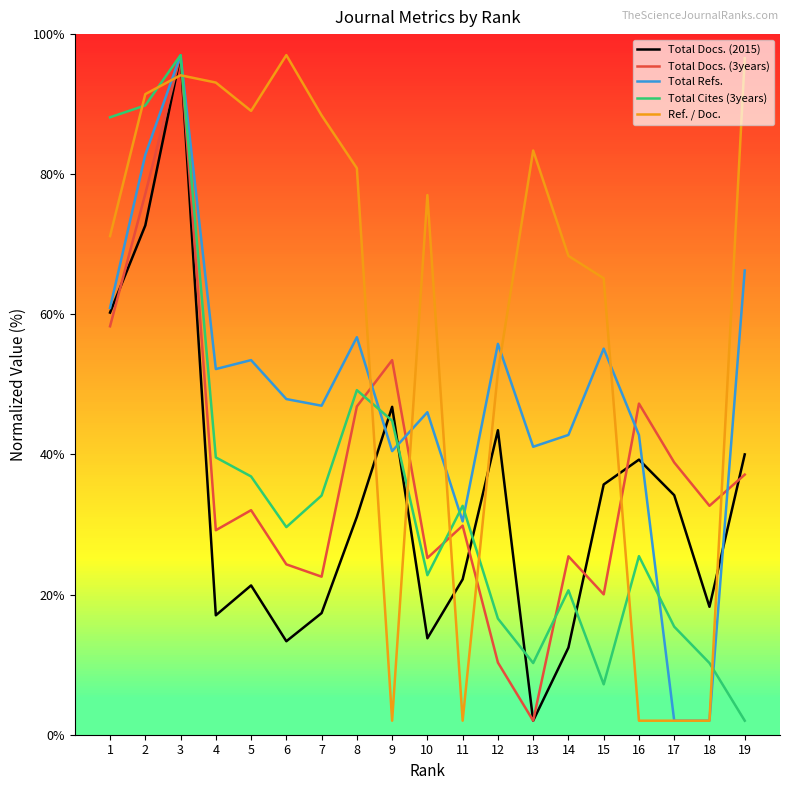

What is the difference between the highest and lowest values at 3?

2.9